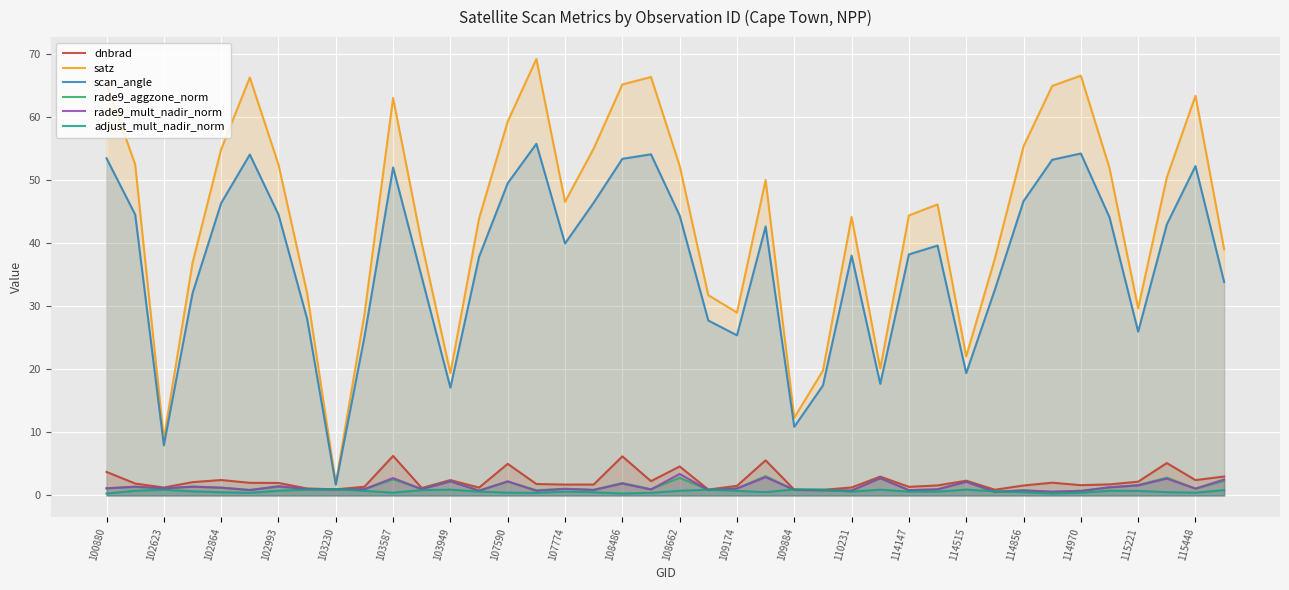

Which series has the largest range (max minus min)?

satz